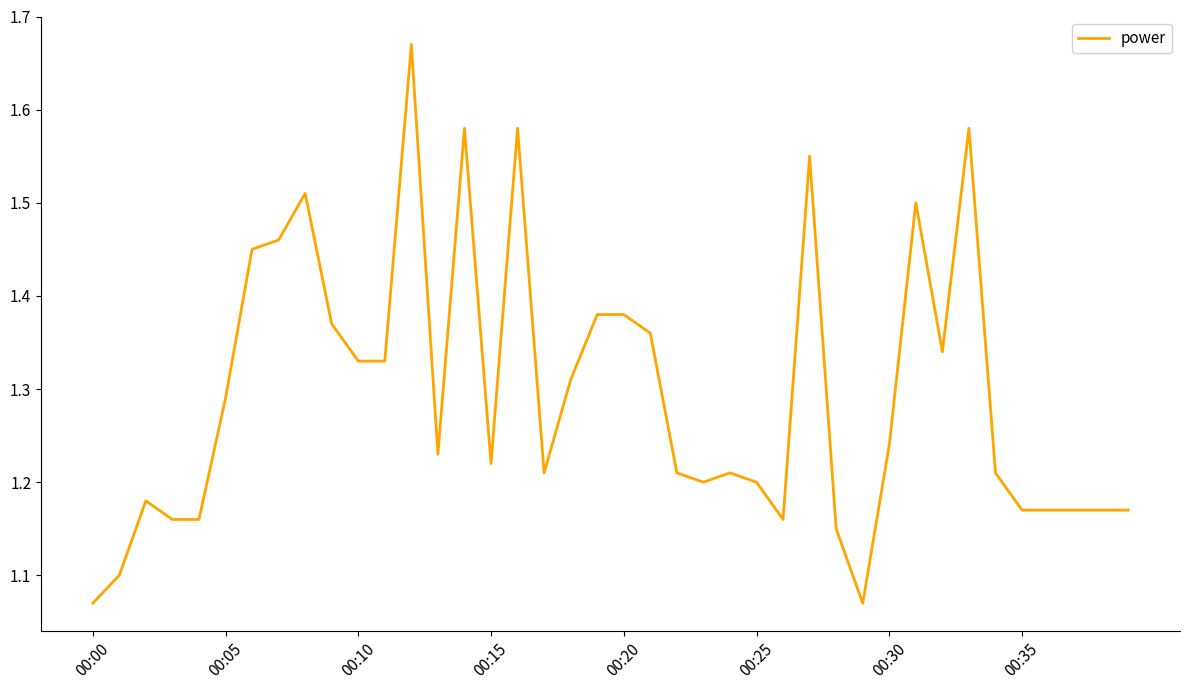

What is the difference between the maximum and minimum values?

0.6